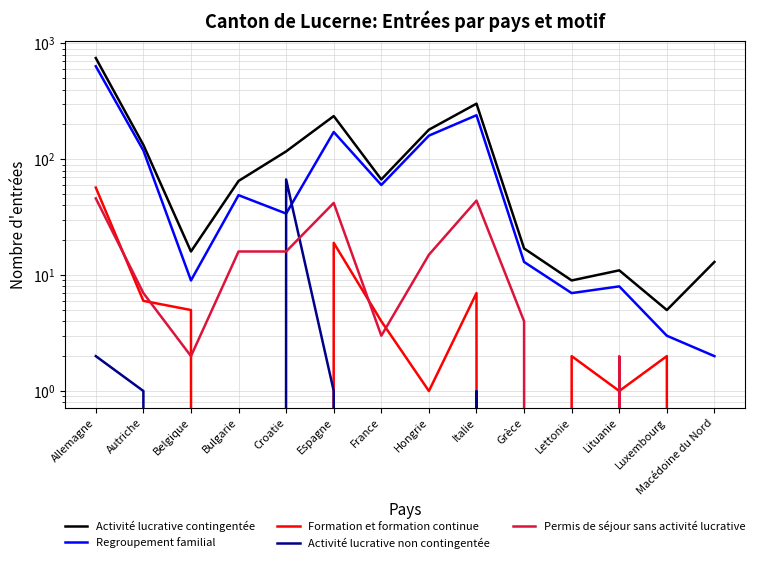

What is the maximum value shown in the chart?

748